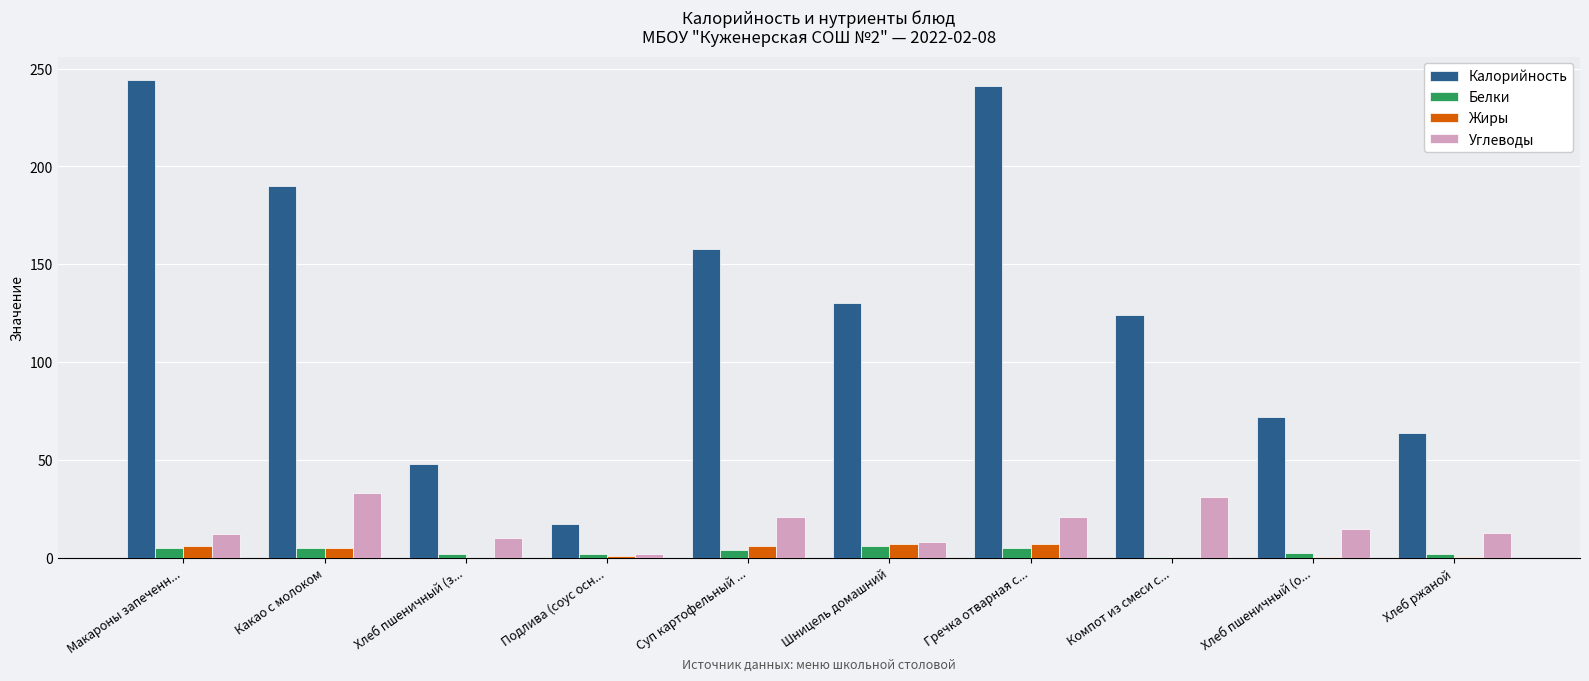

What is the sum of the Углеводы values at Компот из смеси с... and Суп картофельный ...?

52.0